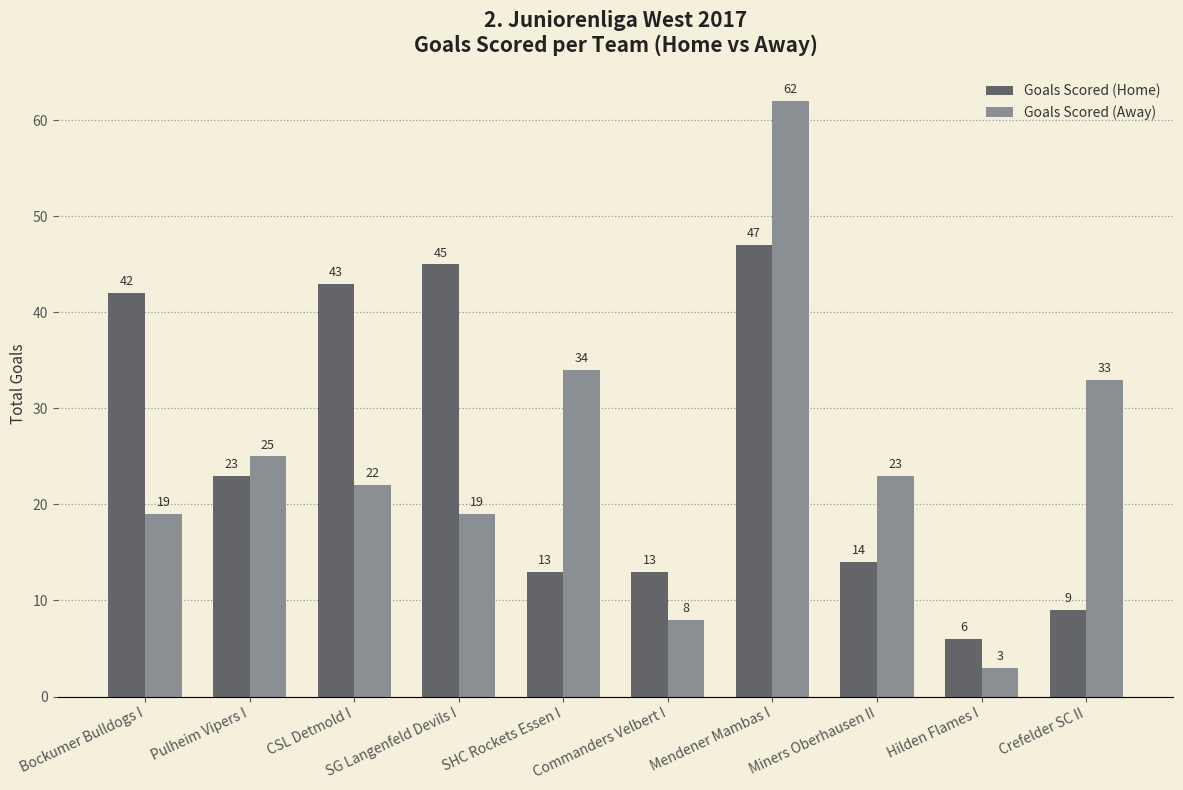

Is the value of Goals Scored (Away) at SHC Rockets Essen I greater than the value of Goals Scored (Home) at Hilden Flames I?

Yes